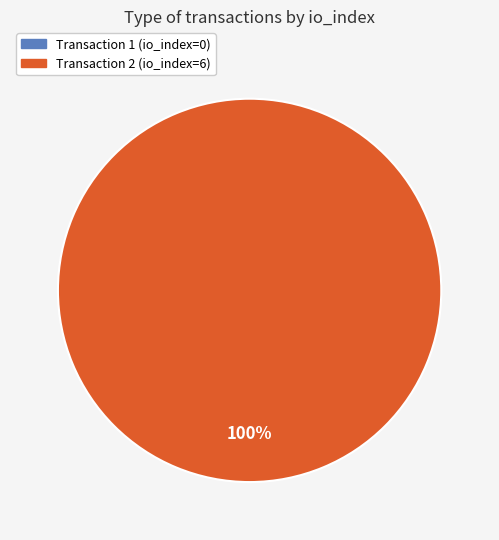

Count the number of slices in the pie.

2